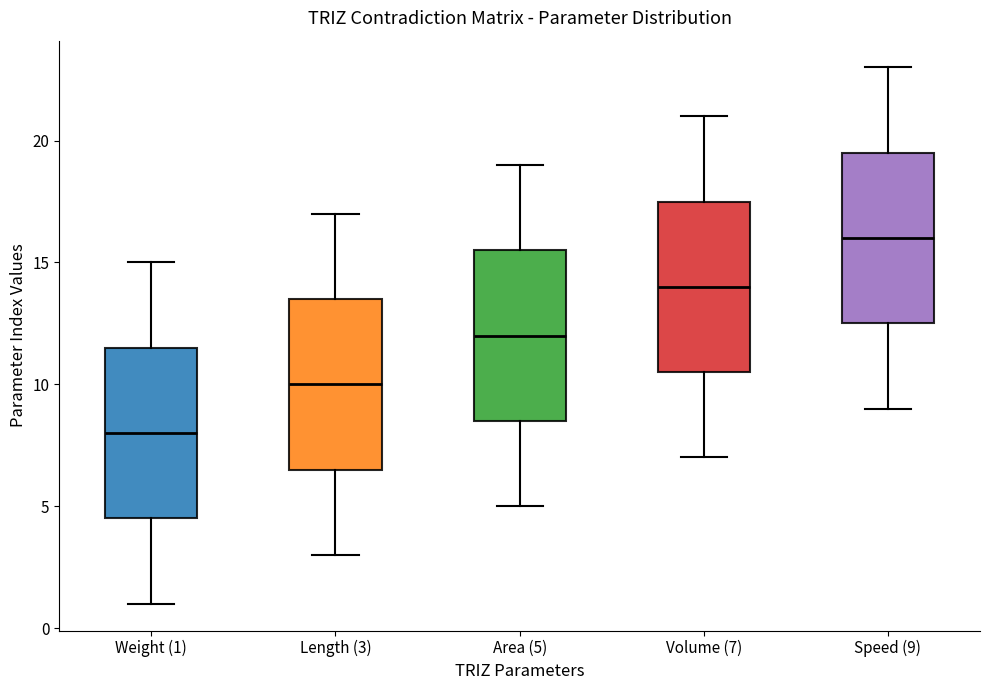

Reading left to right, read every box against the y-axis: the position of its median line, the range the box covers, and the ends of its whiskers. The values are not printed on the chart, so give them approximately, as read against the axis.

Weight (1): median 8.0, box 4.5 to 11.5, whiskers 1.0 to 15.0
Length (3): median 10.0, box 6.5 to 13.5, whiskers 3.0 to 17.0
Area (5): median 12.0, box 8.5 to 15.5, whiskers 5.0 to 19.0
Volume (7): median 14.0, box 10.5 to 17.5, whiskers 7.0 to 21.0
Speed (9): median 16.0, box 12.5 to 19.5, whiskers 9.0 to 23.0